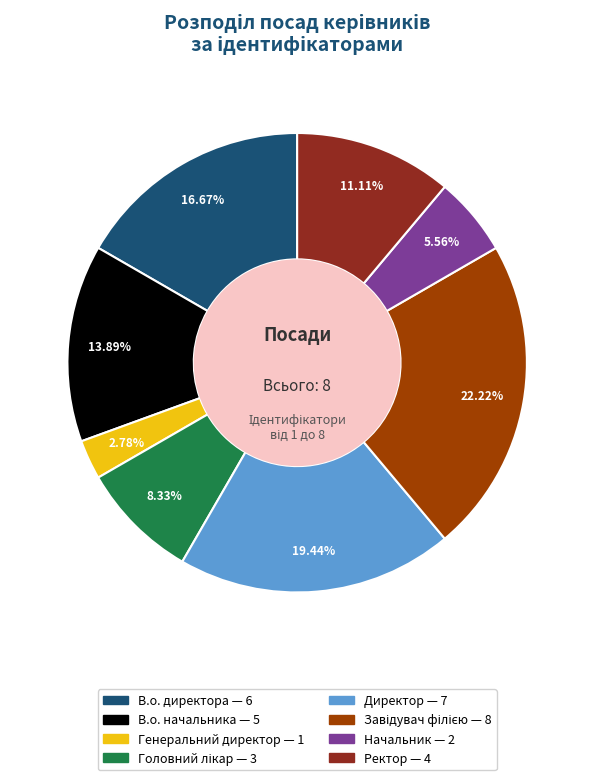

How many slices are in this pie chart?

8